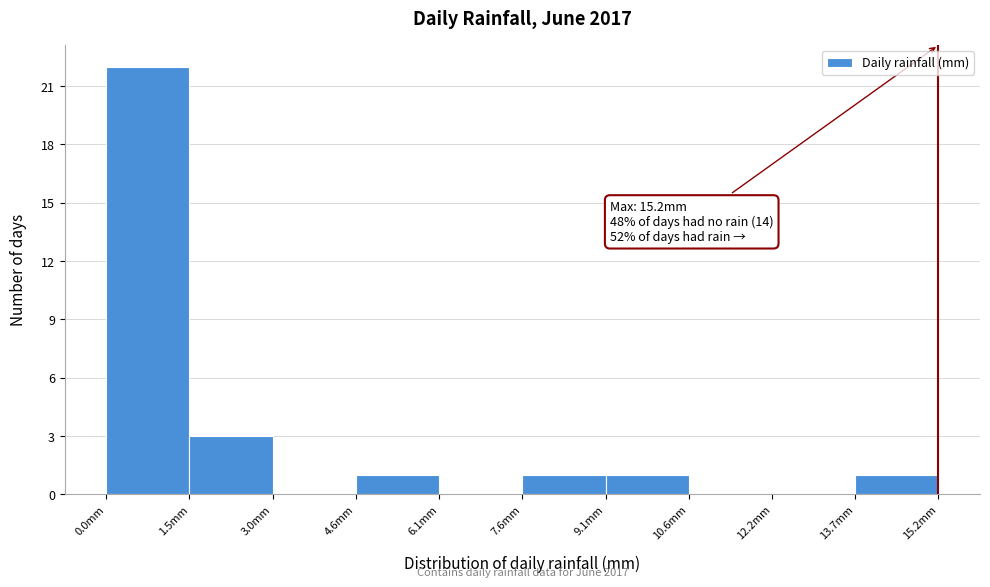

Which range on the x-axis has the tallest bar?

0.00 to 1.52